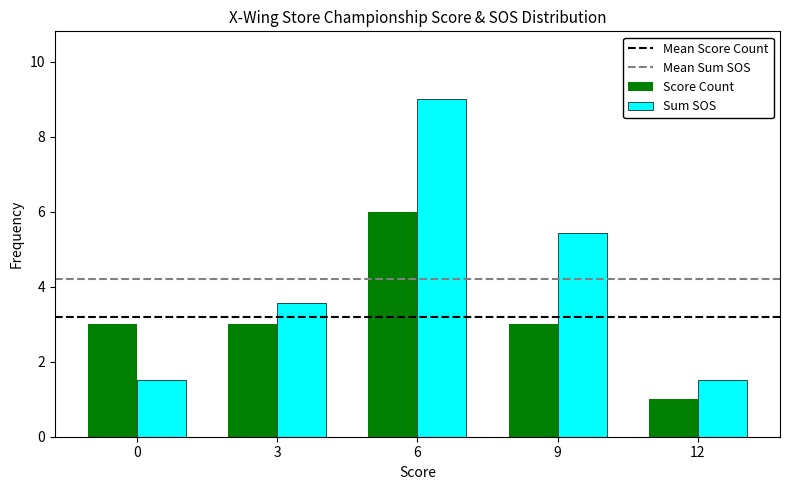

The value of Sum SOS at 3 is 3.6. True or false?

True